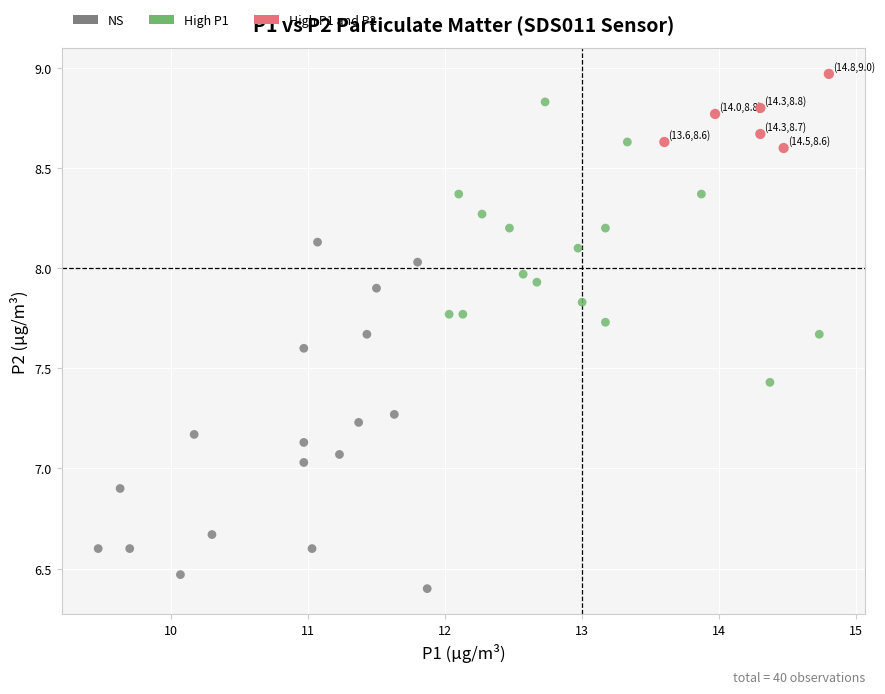

Which series contains the highest Y value?

High P1 and P2